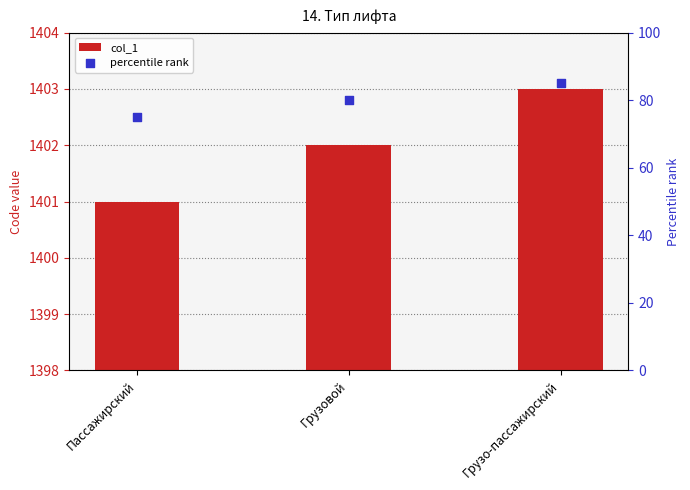

Which series has the widest spread of Y values?

percentile rank